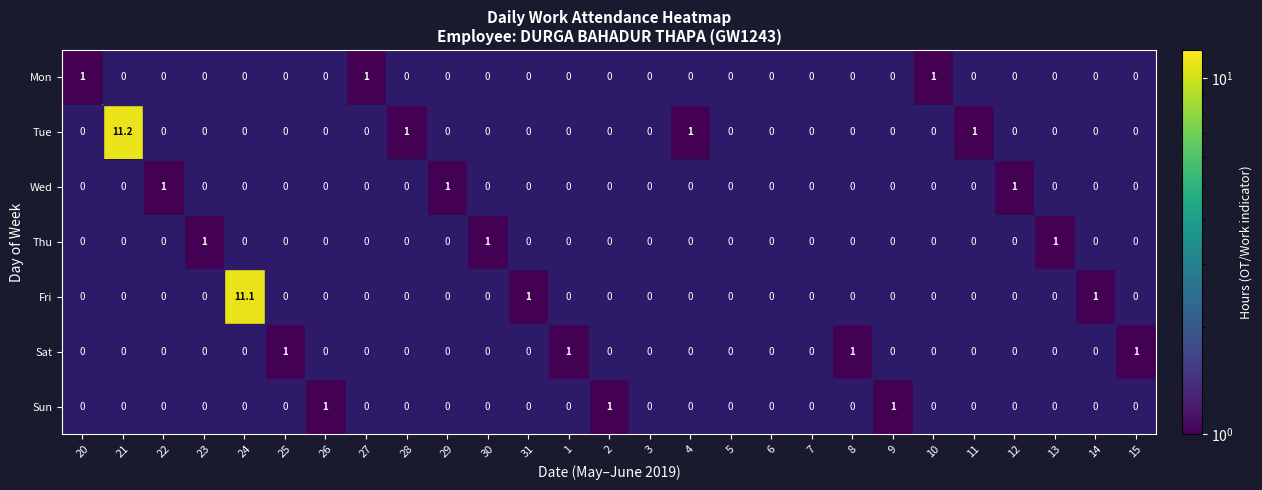

What is the sum of all Wed values?

3.0